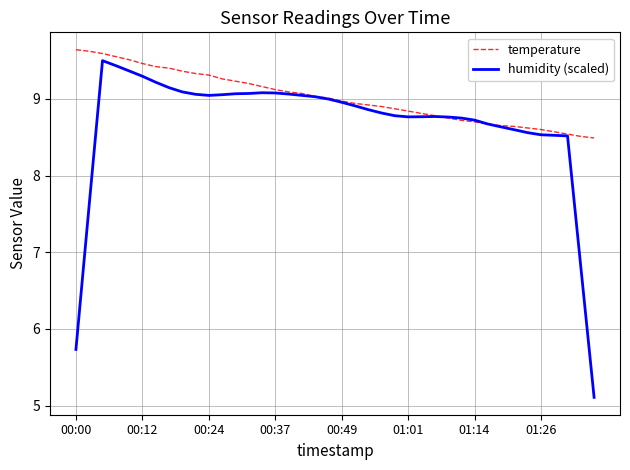

Does the chart have visible grid lines?

Yes